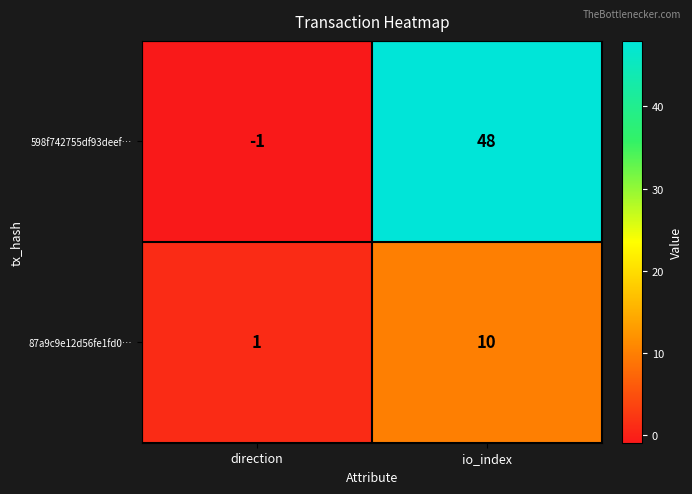

True or false: 598f742755df93deef… has a value of 64 at io_index.

False